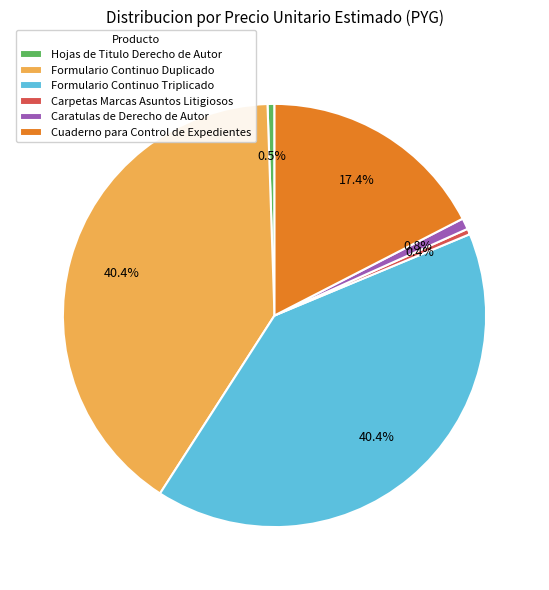

Is it true that Cuaderno para Control de Expedientes is 10% of the pie?

False